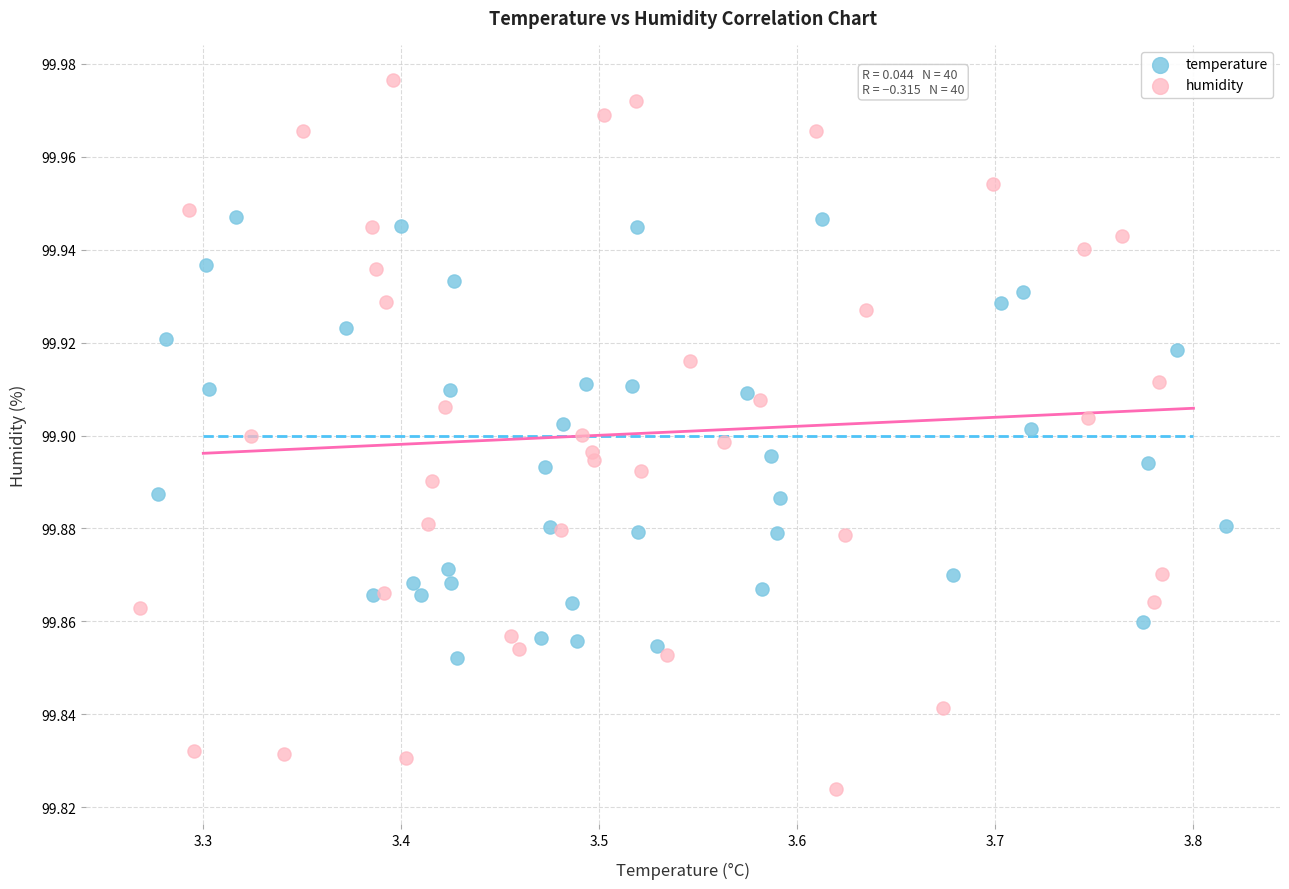

Which series has the widest spread of Y values?

humidity